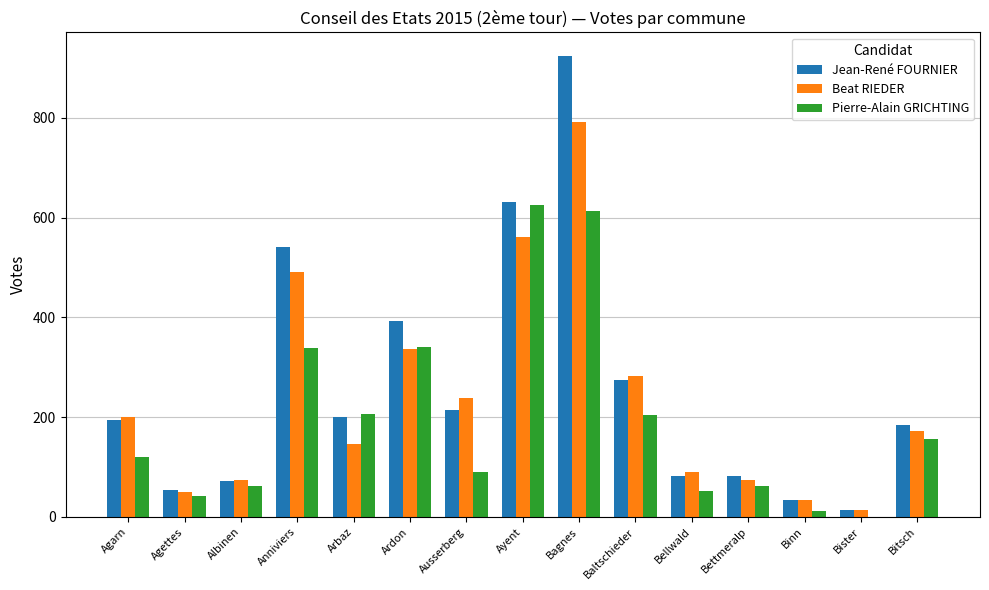

What value does the Pierre-Alain GRICHTING series have at Ardon?

341